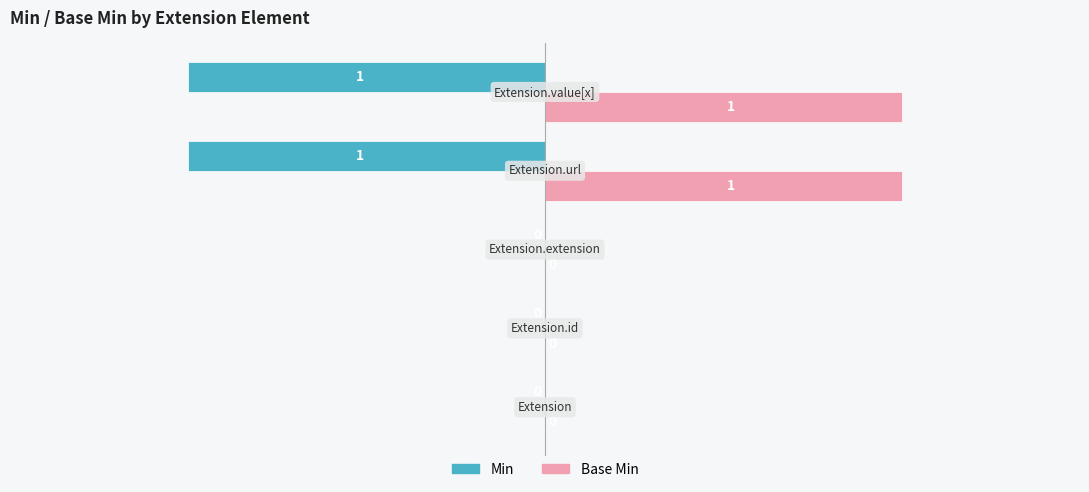

Which series has the largest total across all categories?

Base Min